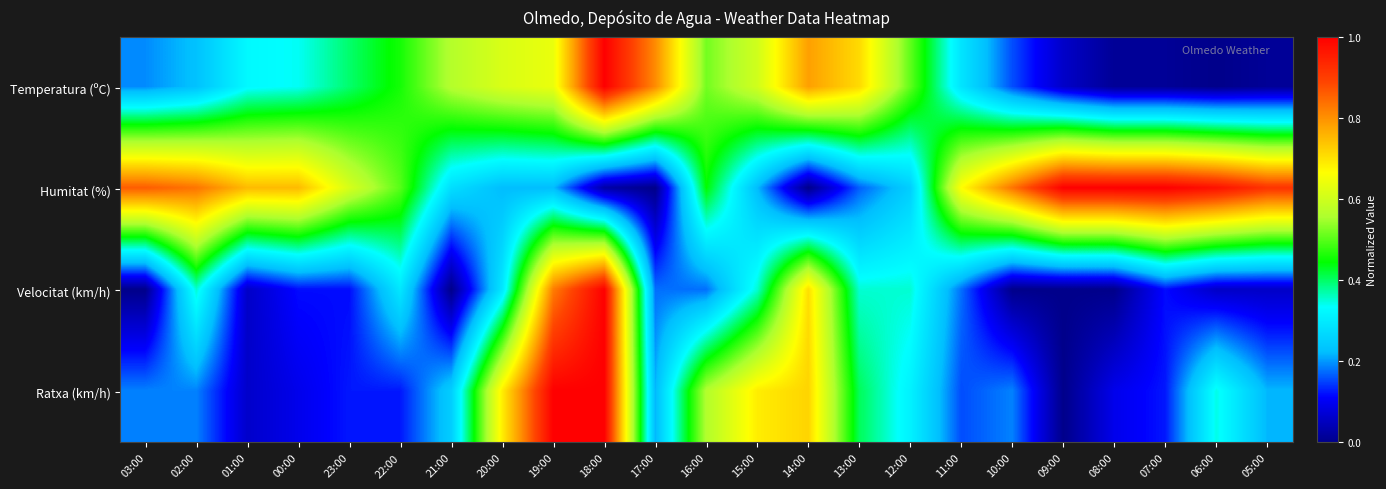

What is the spread (max minus min) of values at 02:00?

0.6